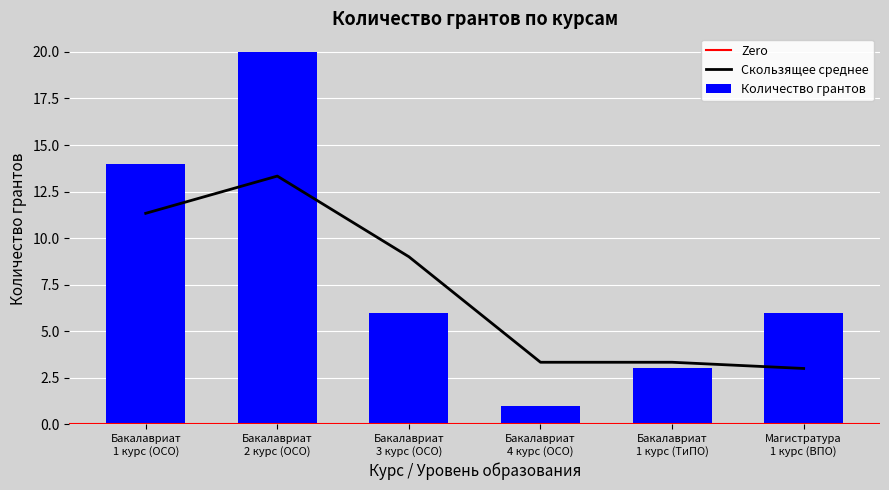

What is the average value?

8